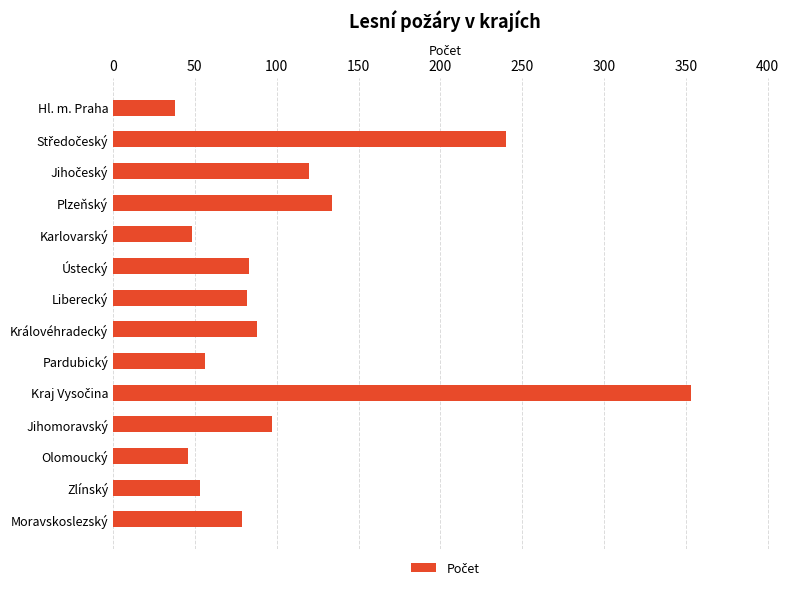

What is the minimum value shown in the chart?

38